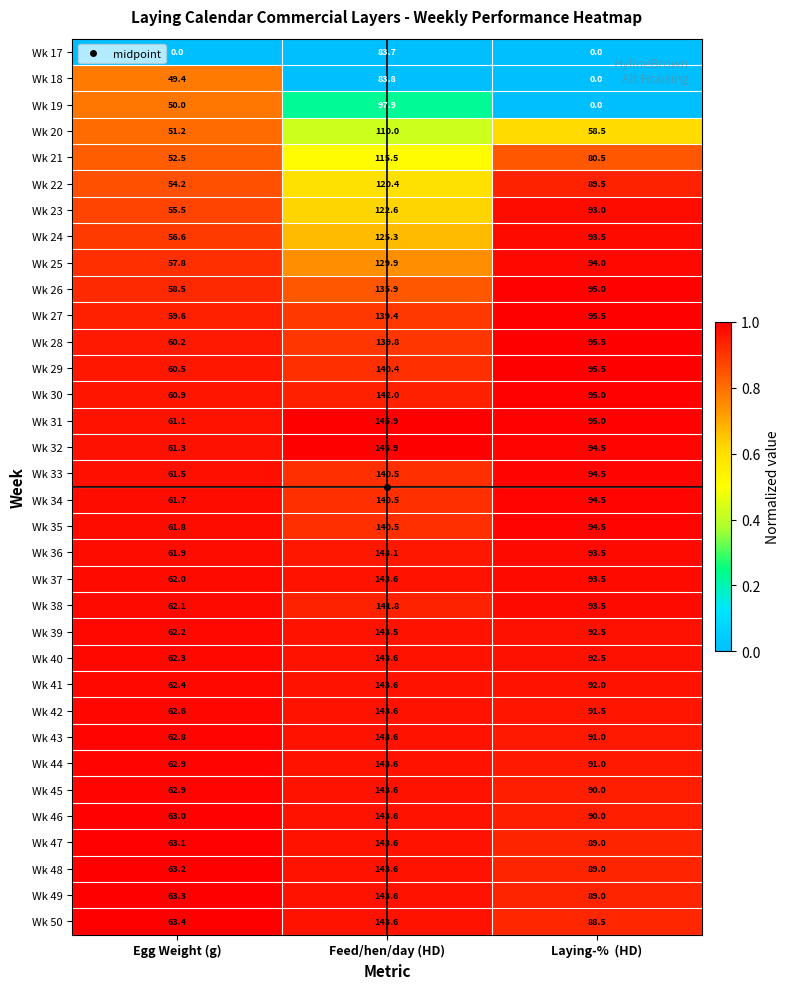

Count the number of categories in the chart.

3